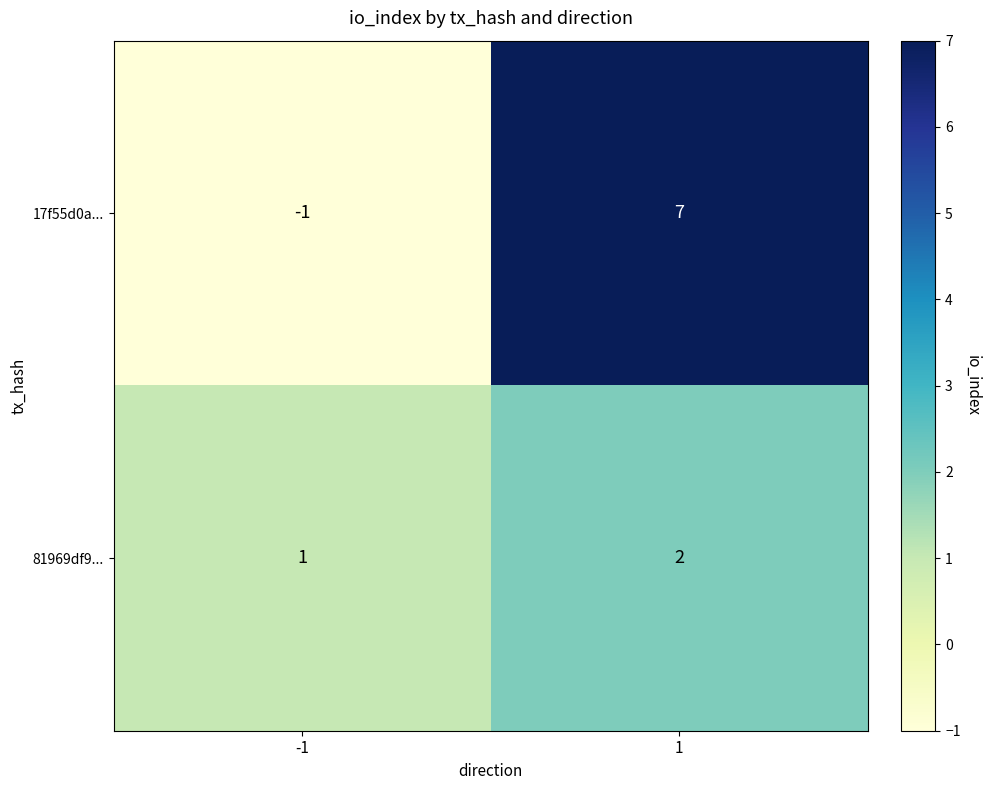

What is the difference between the highest and lowest values at 1?

5